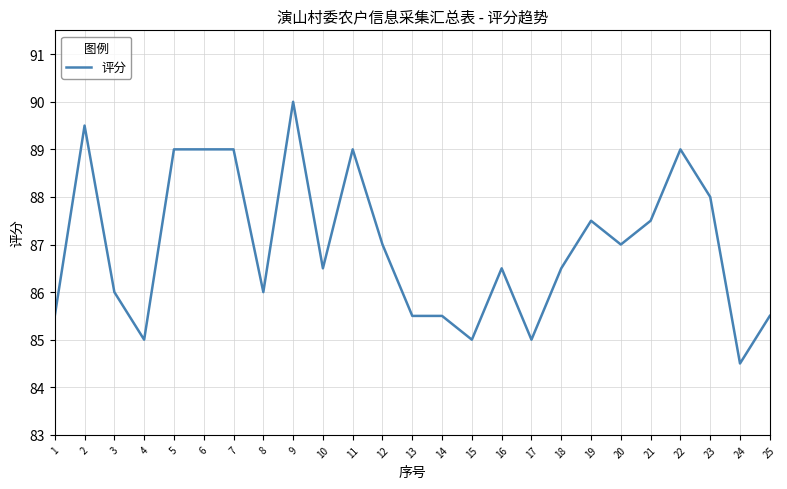

What is the average value?

87.0